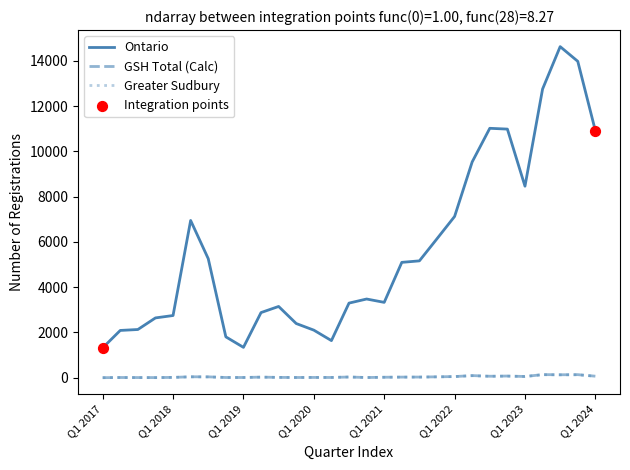

Which series has the largest total across all categories?

Ontario